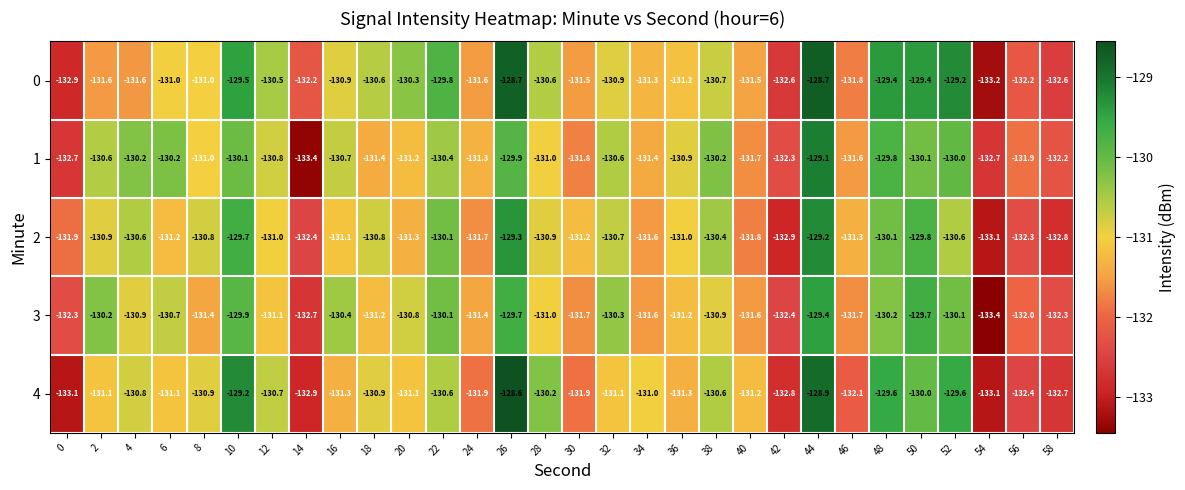

What is the average value of the 0 series?

-131.0